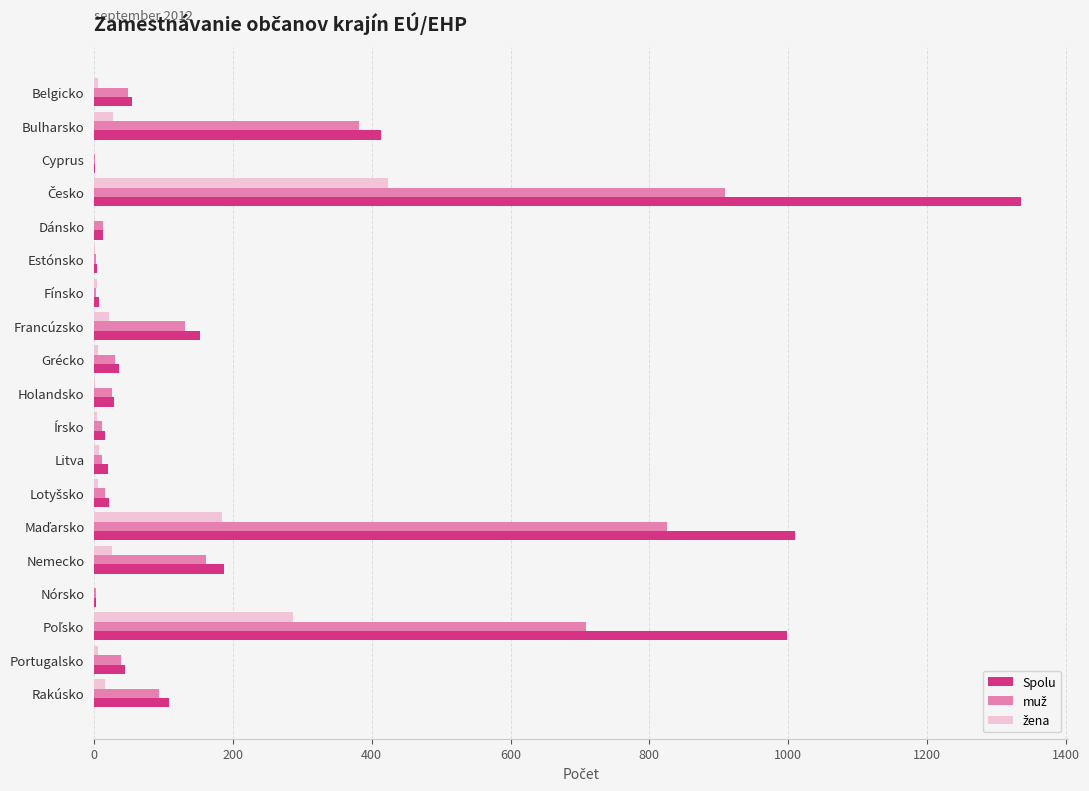

Where is Spolu nearest to the value 669?

Bulharsko